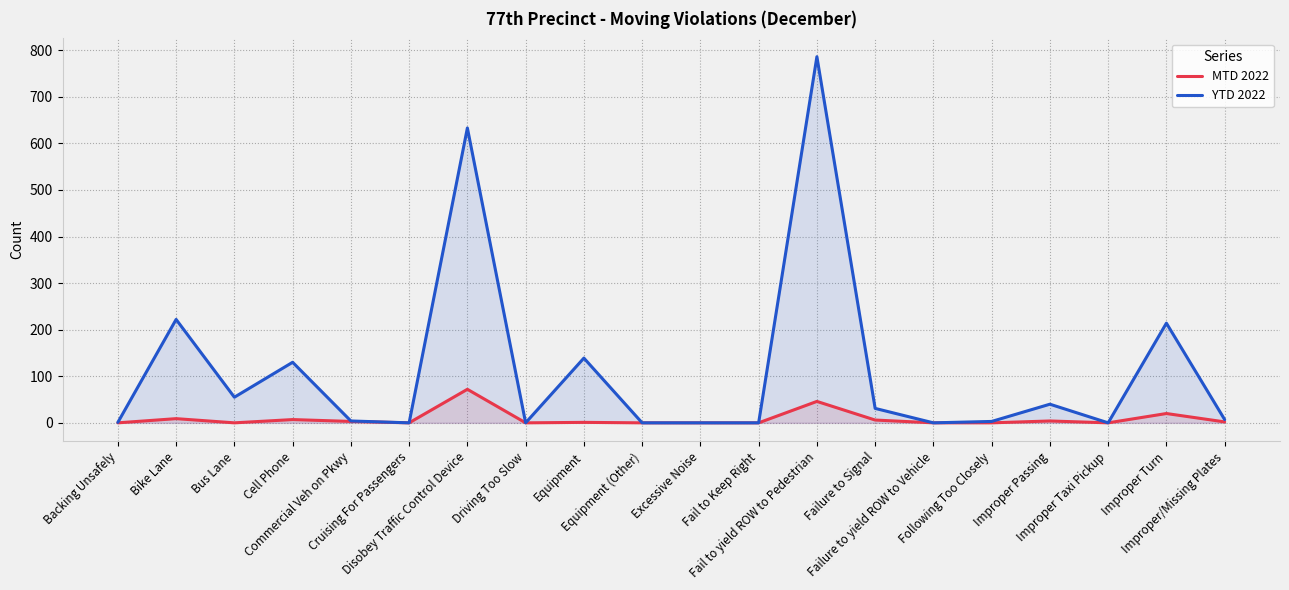

True or false: MTD 2022 and YTD 2022 cross at least once.

False